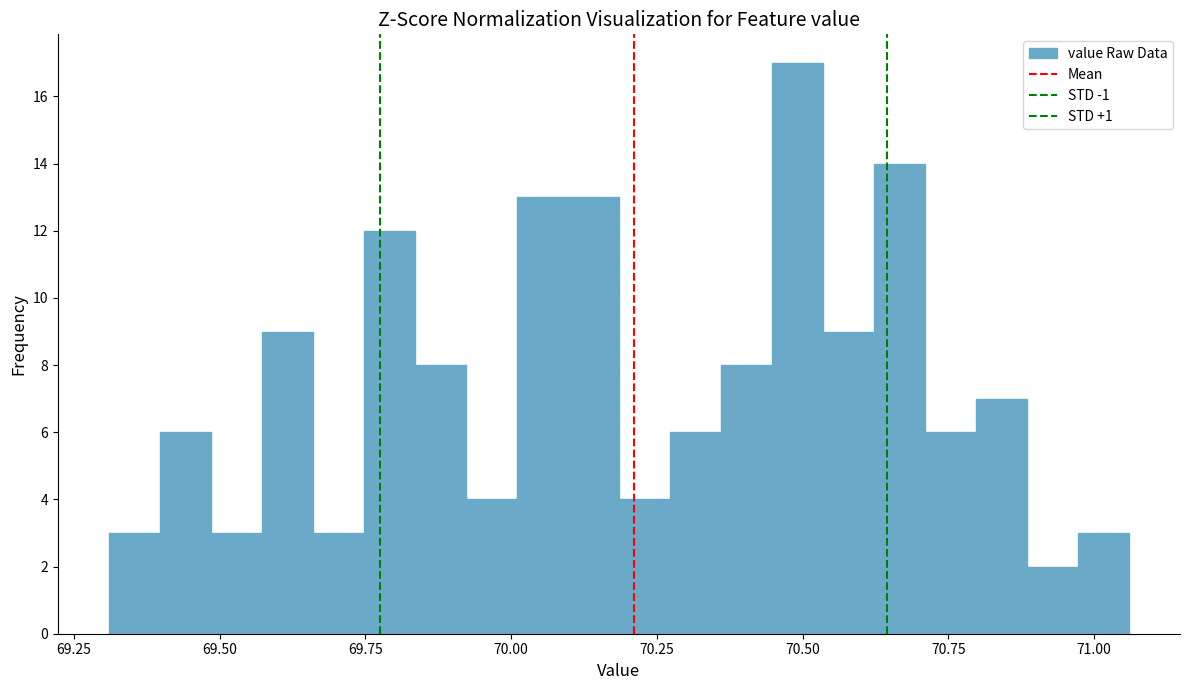

Read against the x-axis, roughly where is the centre of the tallest bar?

70.50